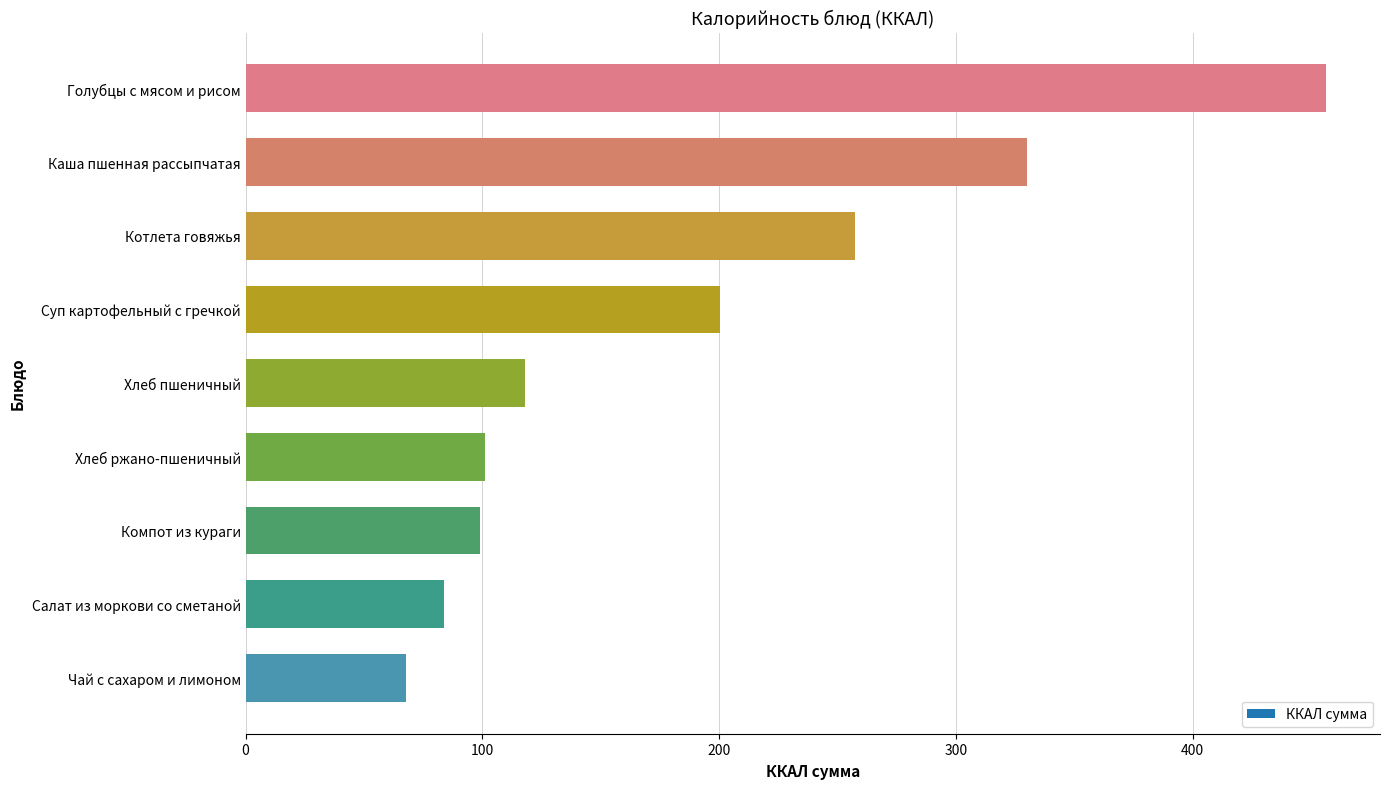

At which label is the value closest to 262?

Котлета говяжья